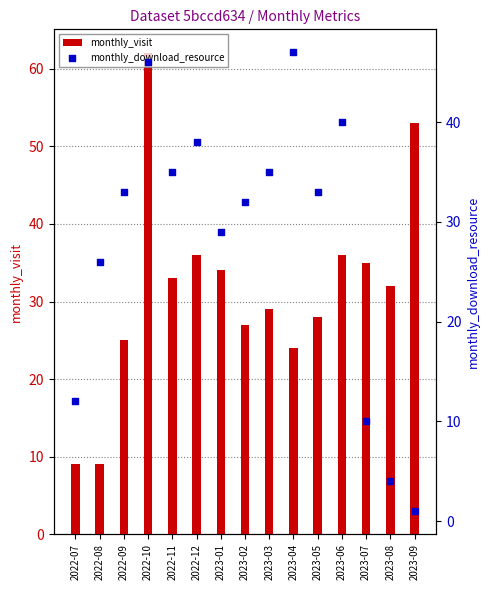

Which series has the largest total across all categories?

monthly_visit